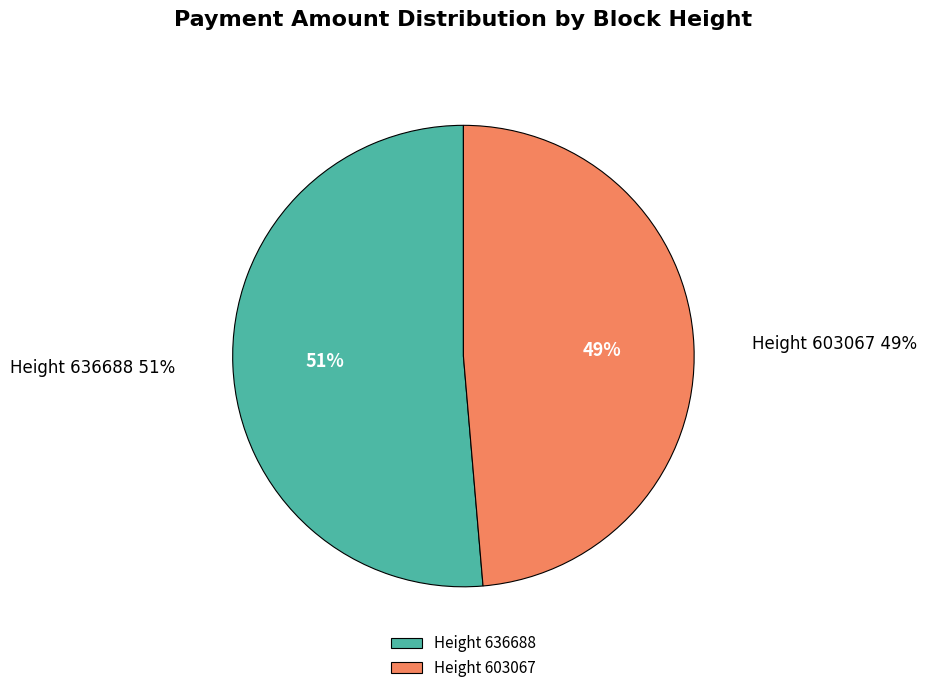

To the nearest percent, what percentage of the pie is 603067?

49%